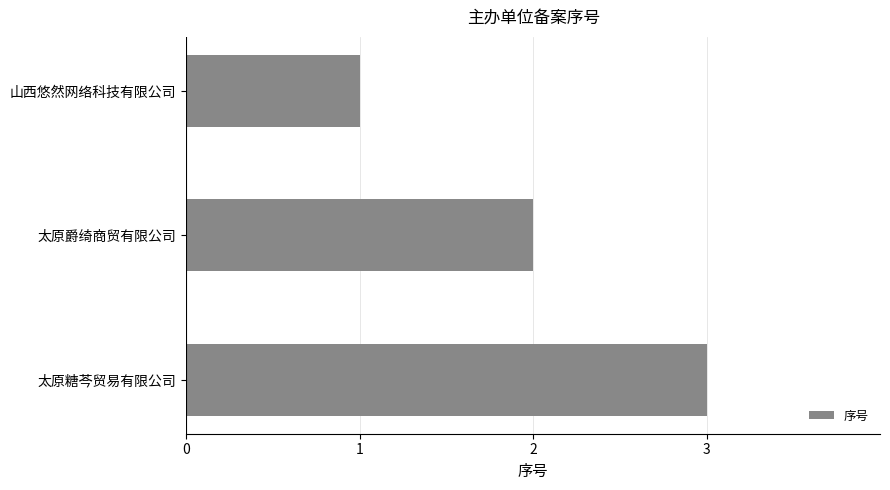

What position from the bottom is 太原糖芩贸易有限公司?

1